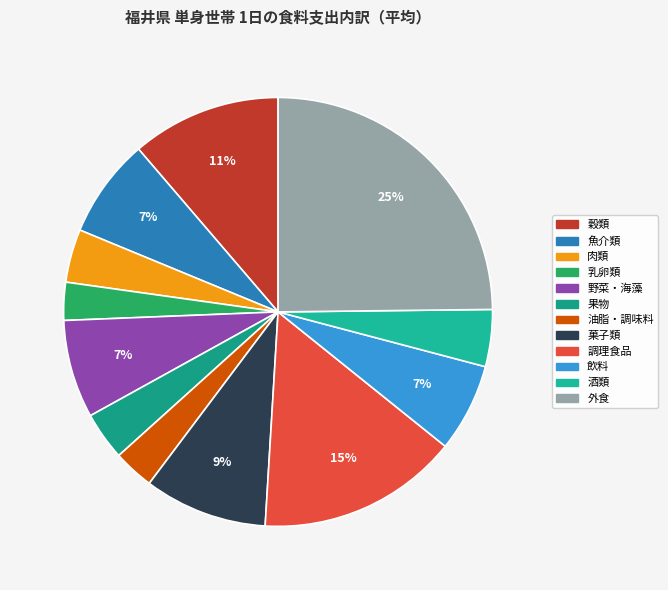

Between 外食 and 酒類, which is larger?

外食